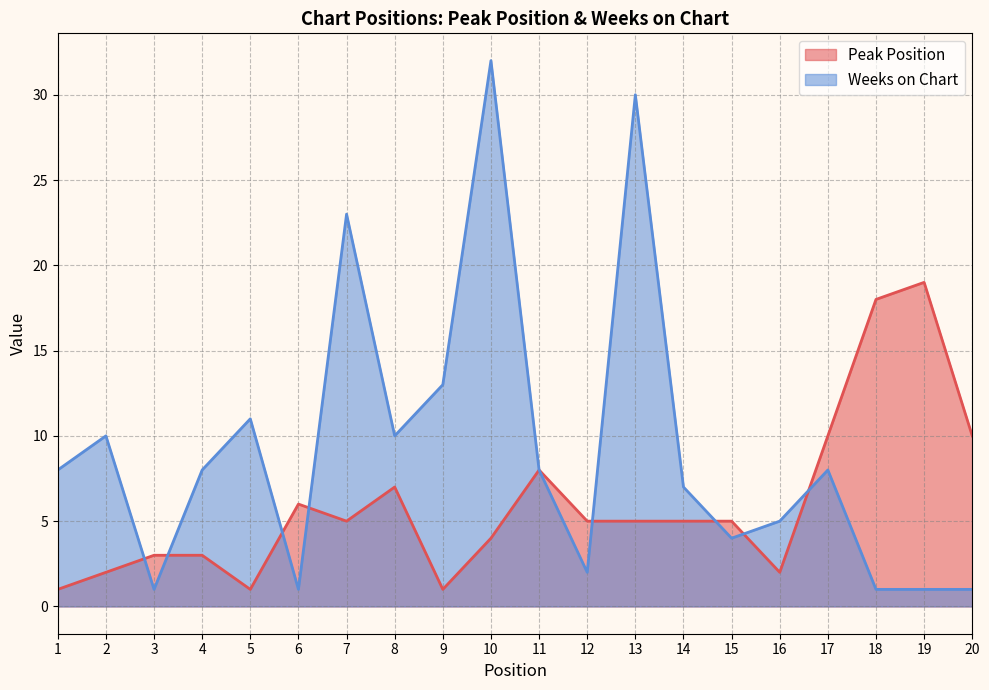

Rank the series by their average value, from highest to lowest.

Weeks on Chart, Peak Position